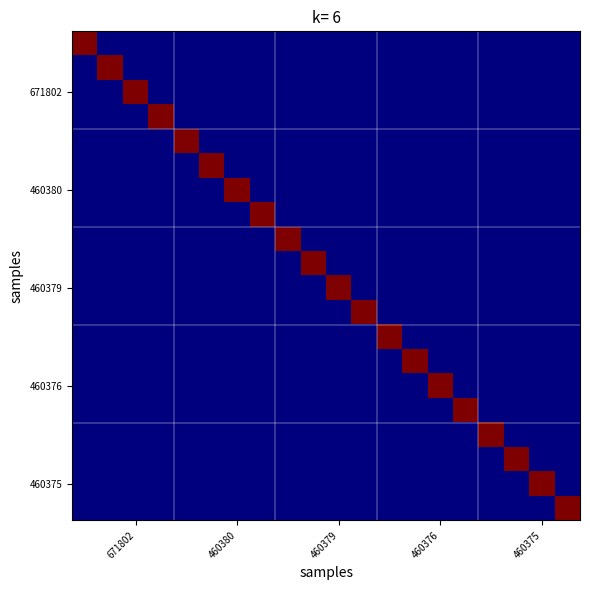

How many categories are shown in the chart?

20